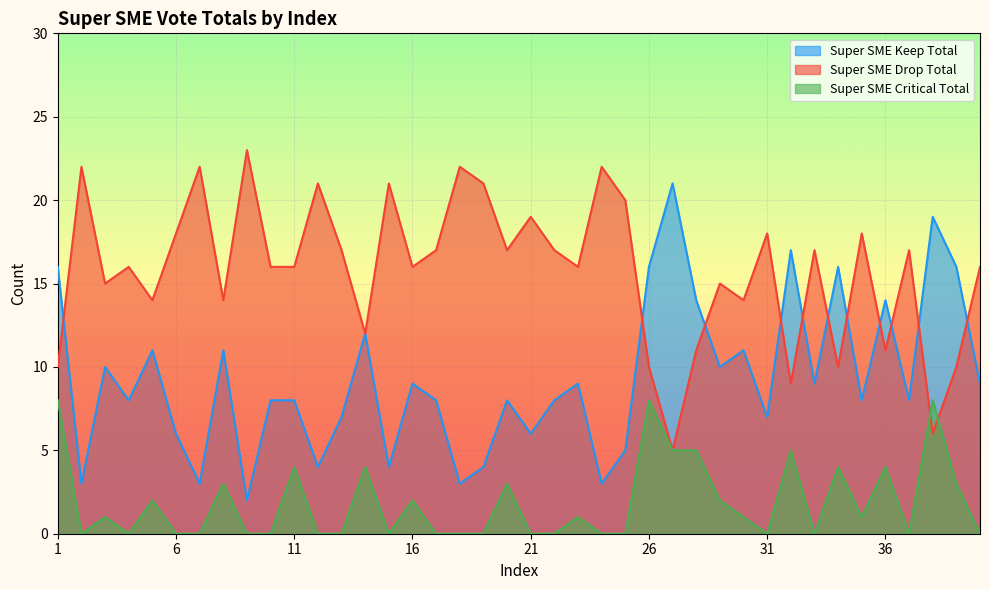

How many values in the Super SME Drop Total series are below 16?

15